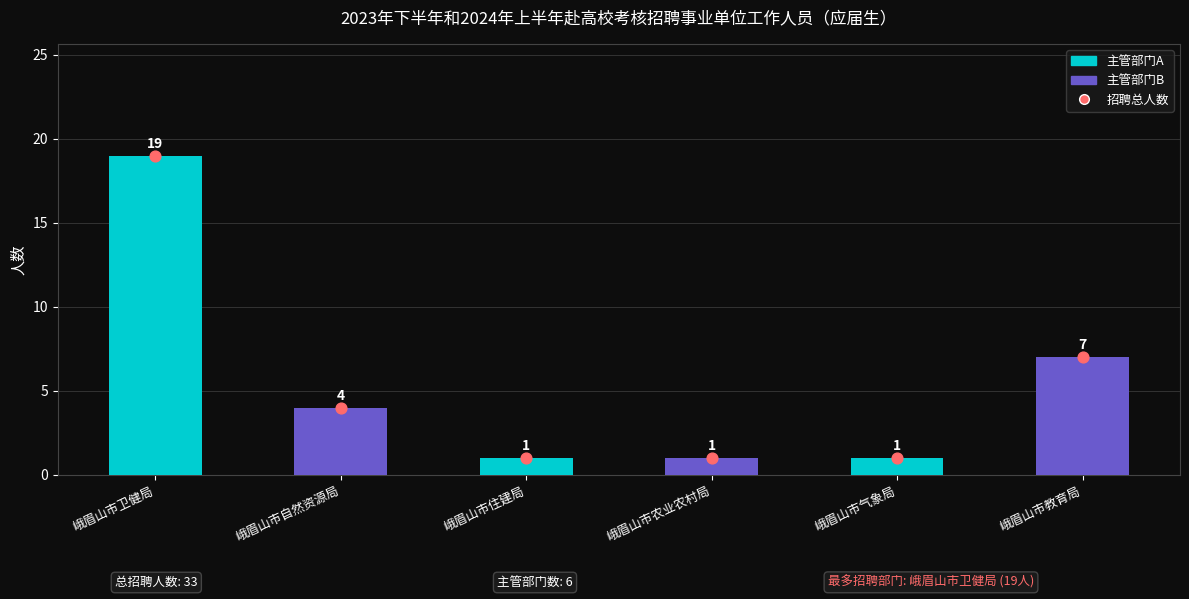

What is the total value across all series at 峨眉山市农业农村局?

2